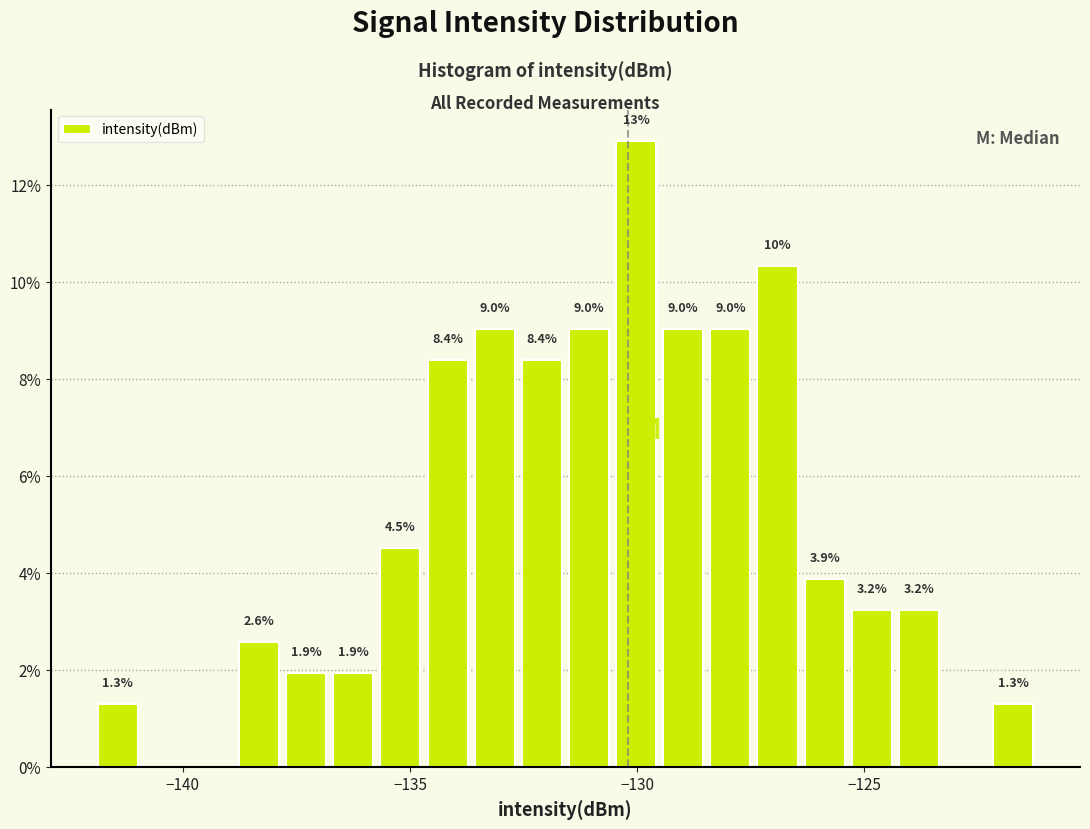

Around what value on the x-axis is the tallest bar? Give the approximate position of its centre, as read against the axis.

-130.0